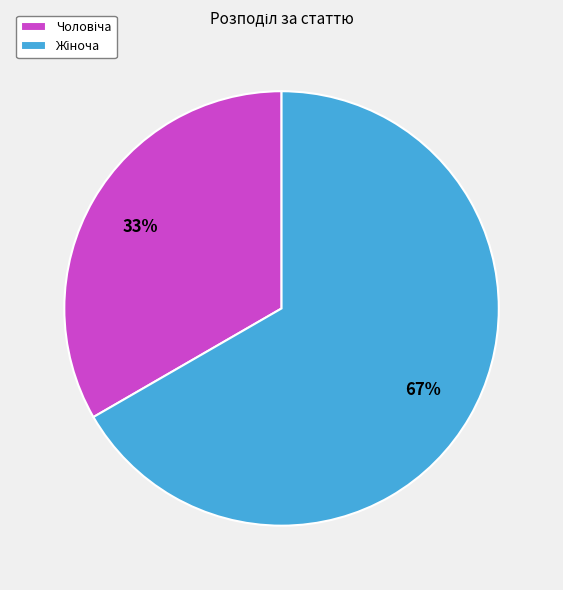

To the nearest percent, what is the average slice percentage?

50%